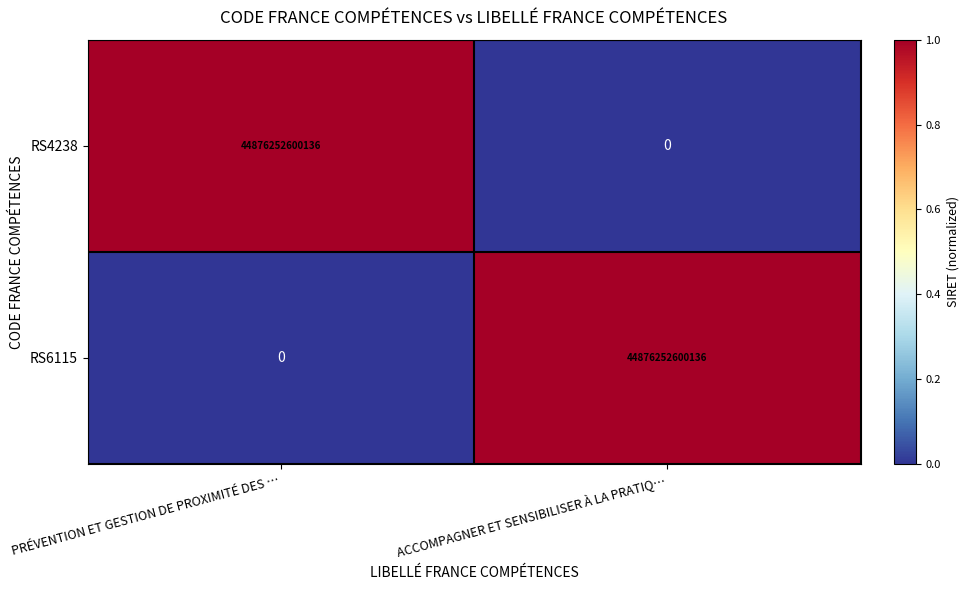

What is the difference between the highest and lowest values at ACCOMPAGNER ET SENSIBILISER À LA PRATIQ…?

44876252600136